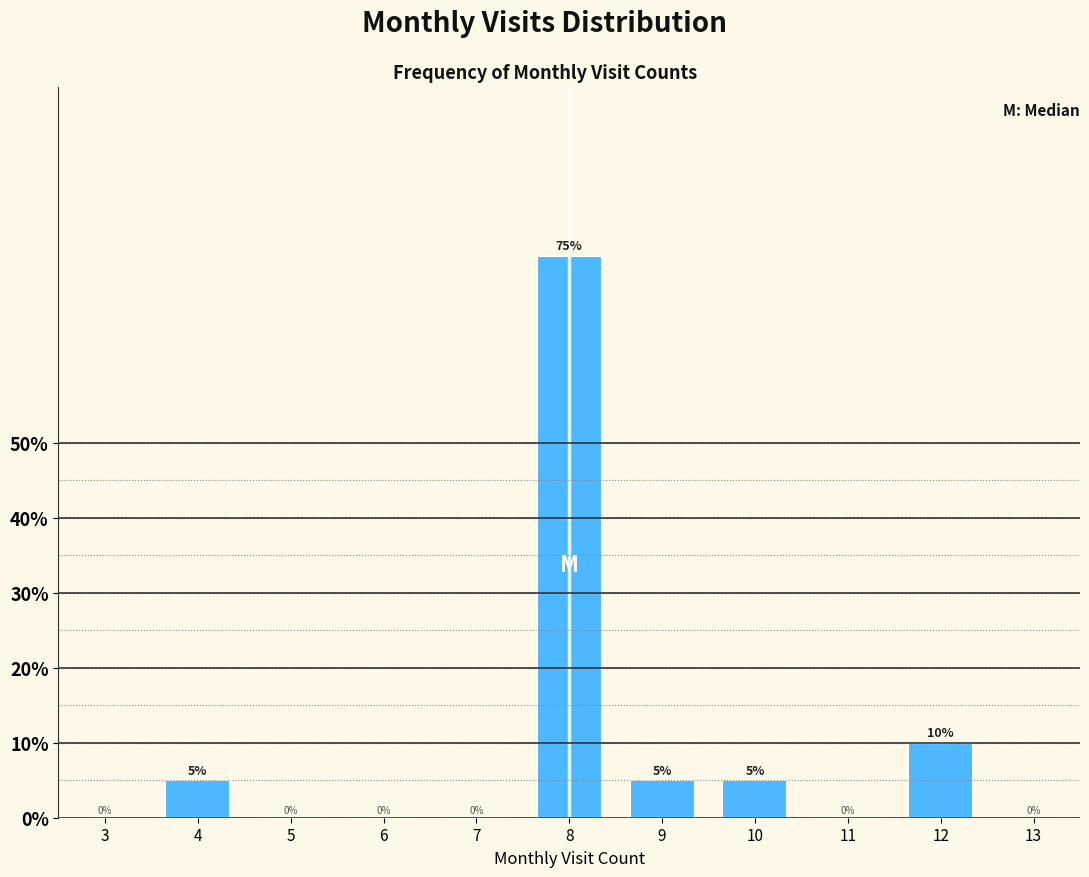

Reading left to right, extract all data points from this chart.

4=5	5=0	6=0	7=0	8=75	9=5	10=5	11=0	12=10